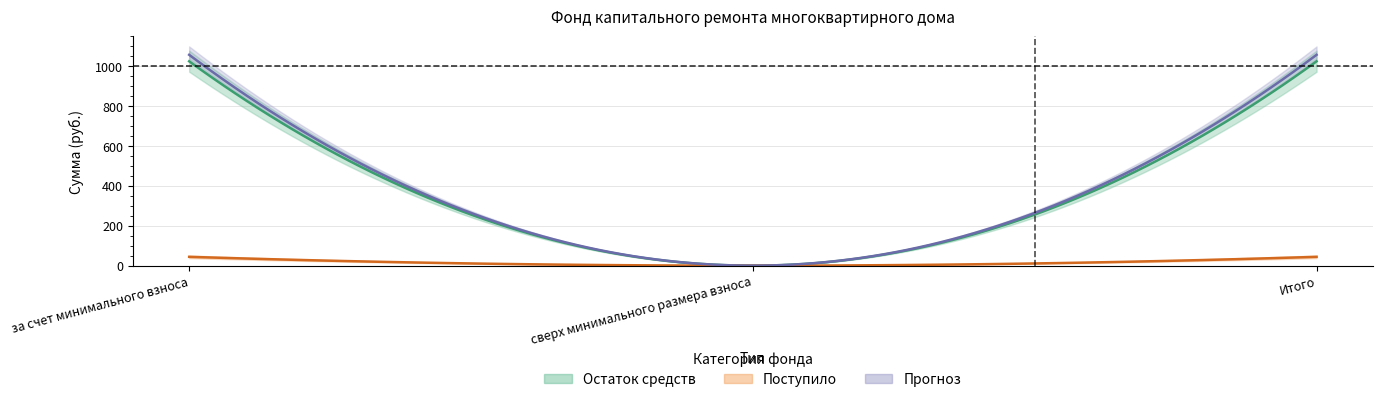

Reading left to right, what are all the values shown in this chart?

остаток_начало: за счет минимального взноса=1003.0	сверх минимального размера взноса=0.0	Итого=1003.0
поступило_всего: за счет минимального взноса=44.2	сверх минимального размера взноса=0.0	Итого=44.2
взносы: за счет минимального взноса=44.2	сверх минимального размера взноса=0.0	Итого=44.2
использовано: за счет минимального взноса=0.0	сверх минимального размера взноса=0.0	Итого=0.0
остаток_конец: за счет минимального взноса=1047.2	сверх минимального размера взноса=0.0	Итого=1047.2